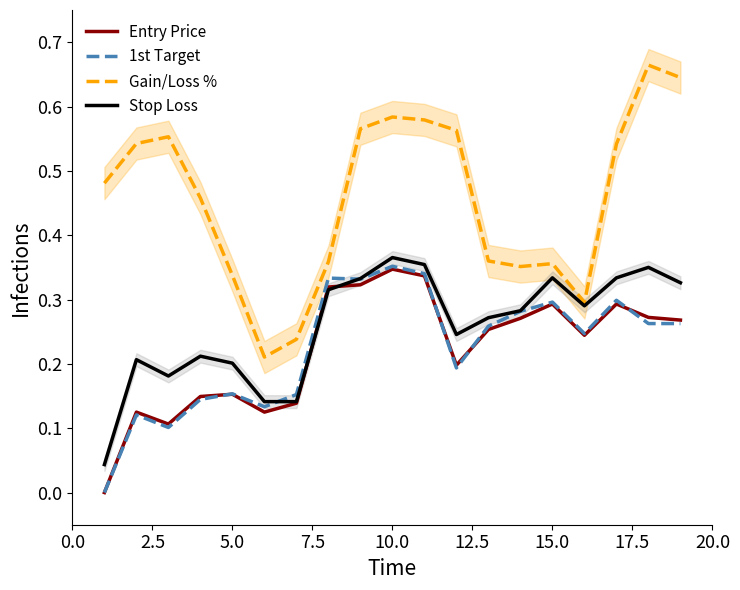

Does the chart display data point markers on the line(s)?

No